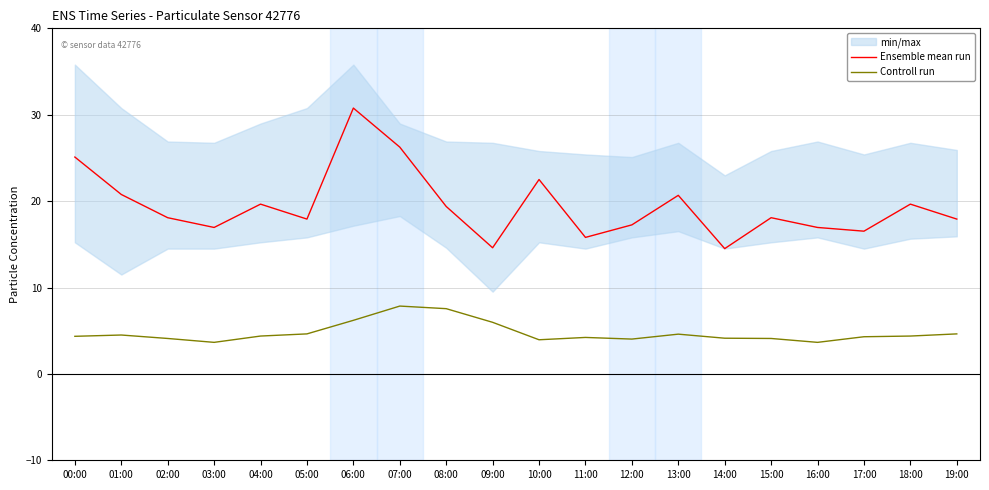

Which series has the widest spread of values?

Ensemble mean run